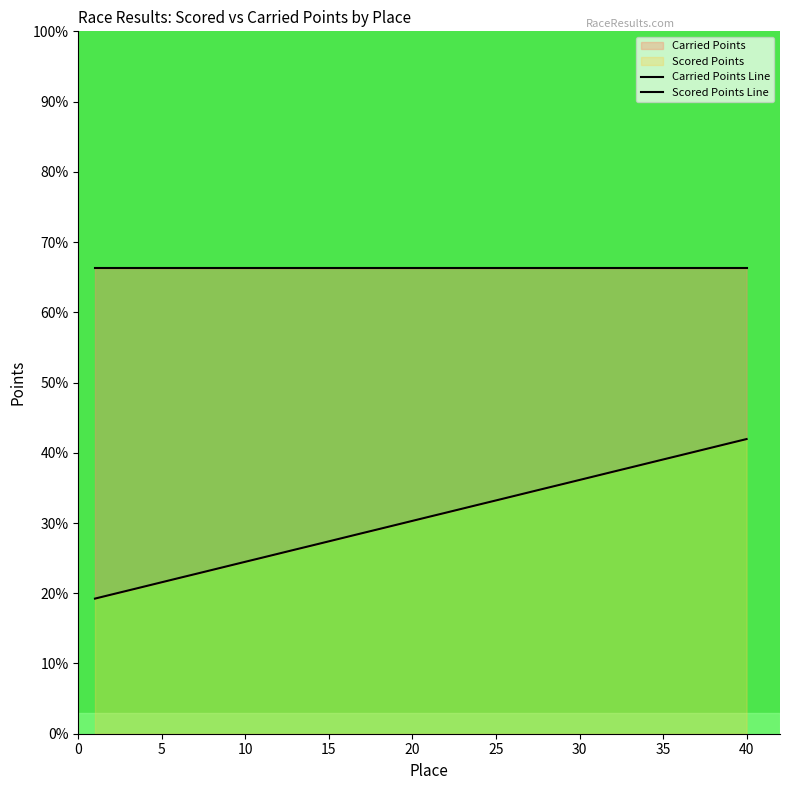

At which label does Scored Points Line first exceed 30?

20